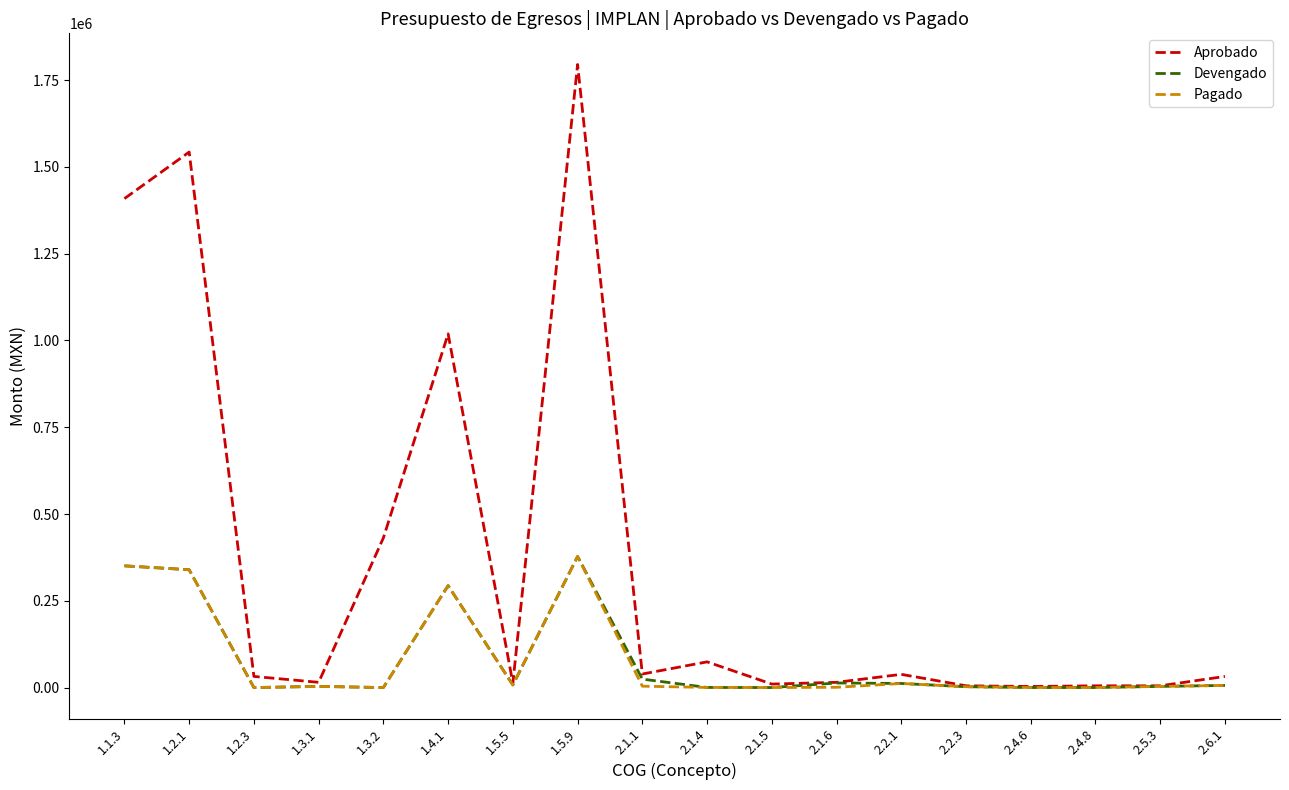

The value of Devengado at 1.5.9 is 621614.0. True or false?

False